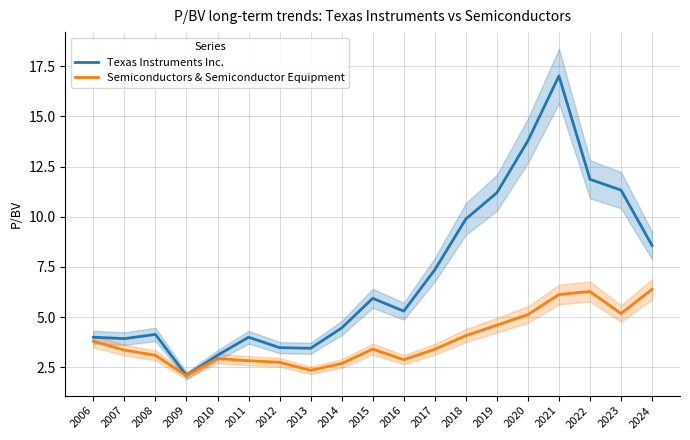

The Semiconductors & Semiconductor Equipment series shows 6.6 at 2019. True or false?

False